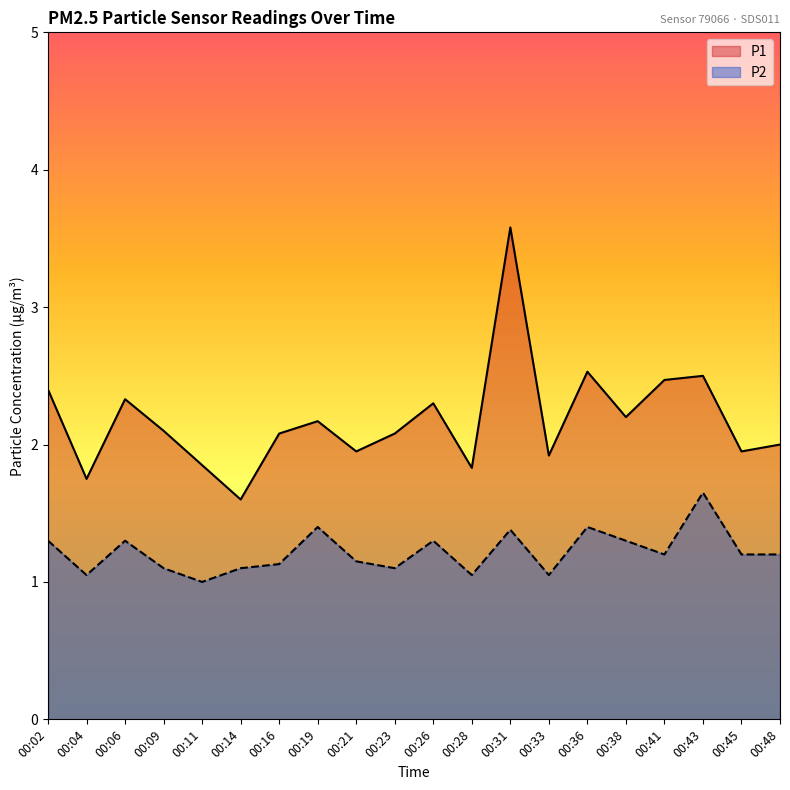

Which category has the lowest value in the P1 series?

00:14